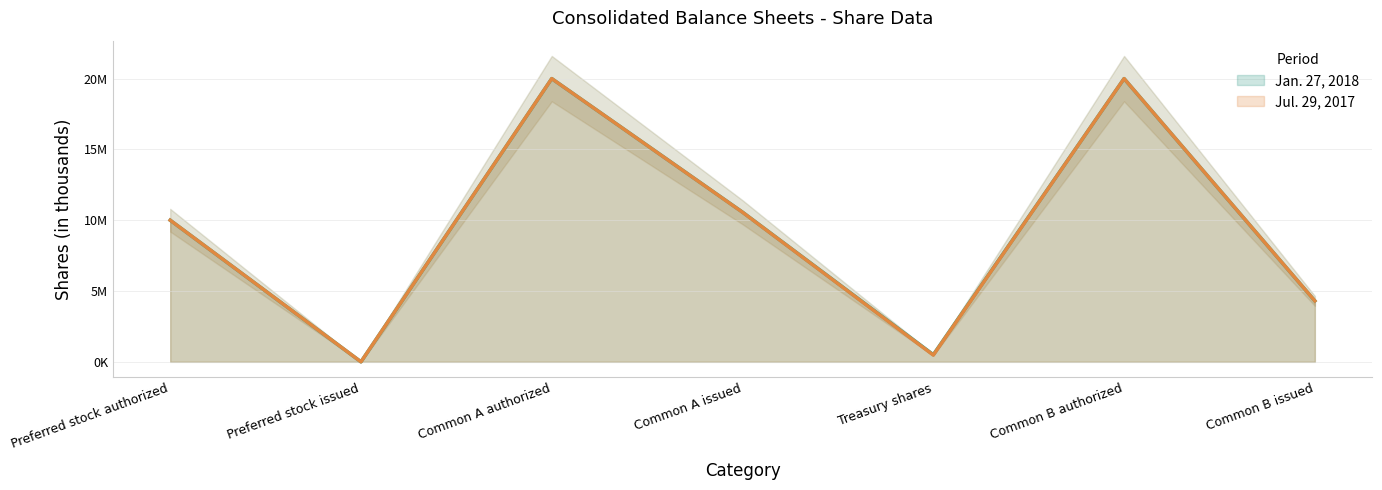

Reading left to right, extract all data points from this chart.

Jan. 27, 2018: 10000000	0	20000000	10569000	504000	20000000	4304000
Jul. 29, 2017: 10000000	0	20000000	10562000	477000	20000000	4304000